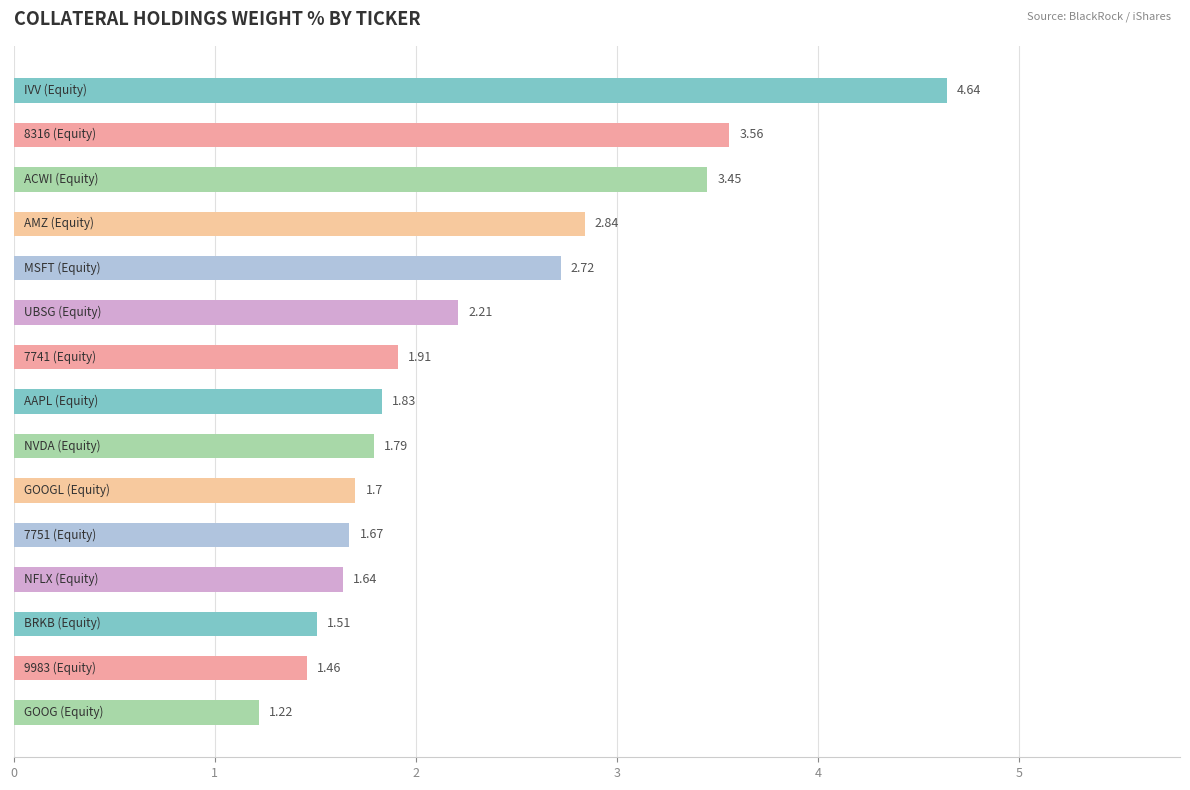

What is the difference between the maximum and second lowest values?

3.2